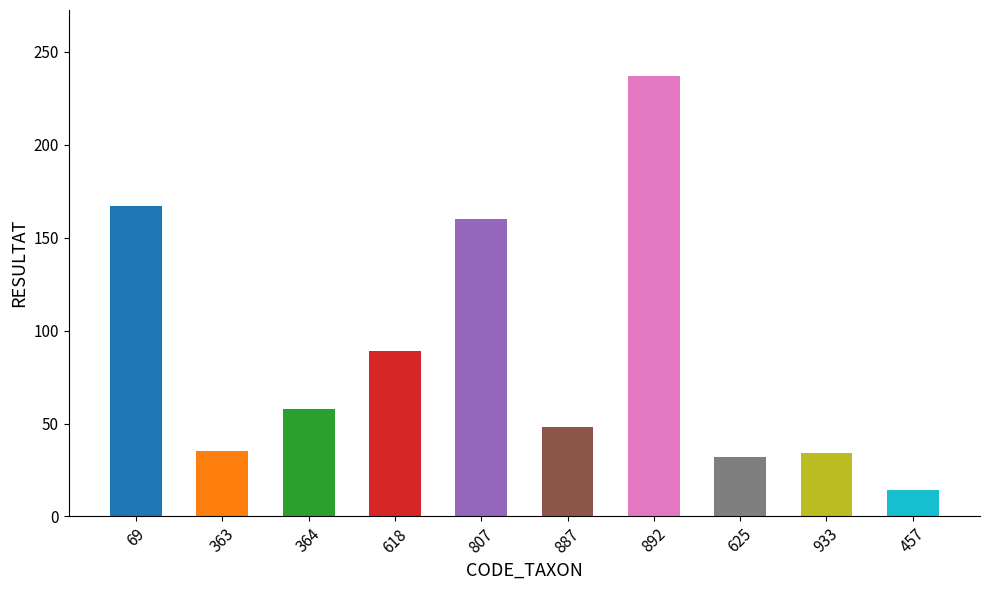

Between 892 and 807, which is larger?

892